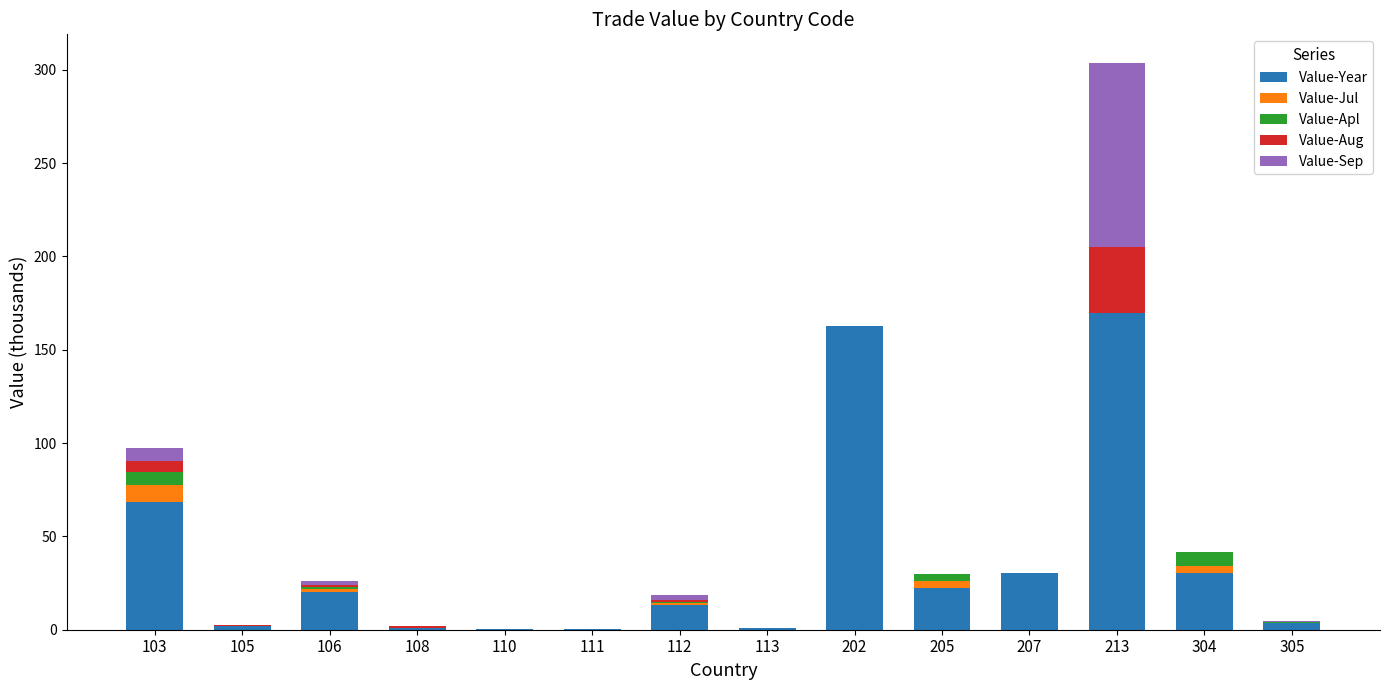

Count the number of categories in the chart.

14